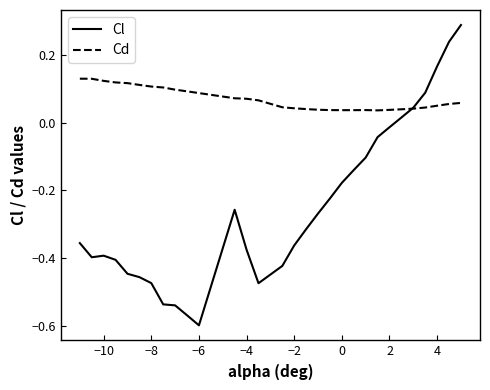

Does the chart display data point markers on the line(s)?

No